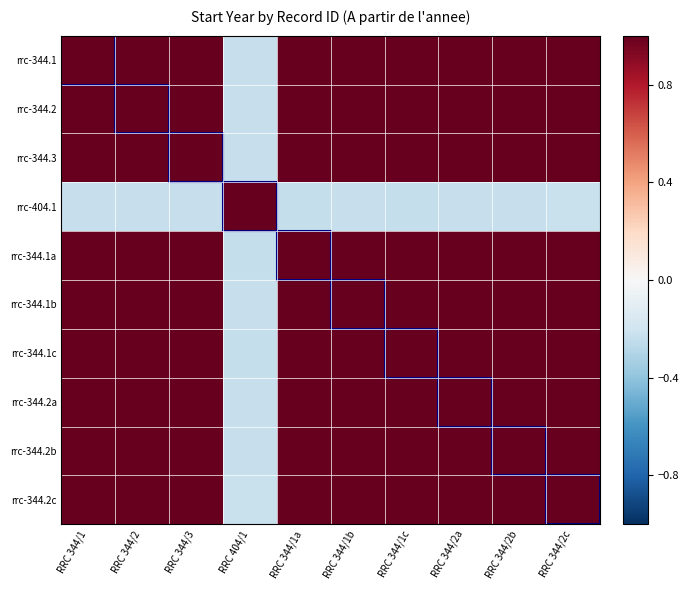

At which category is the sum across all series the highest?

RRC 344/2c